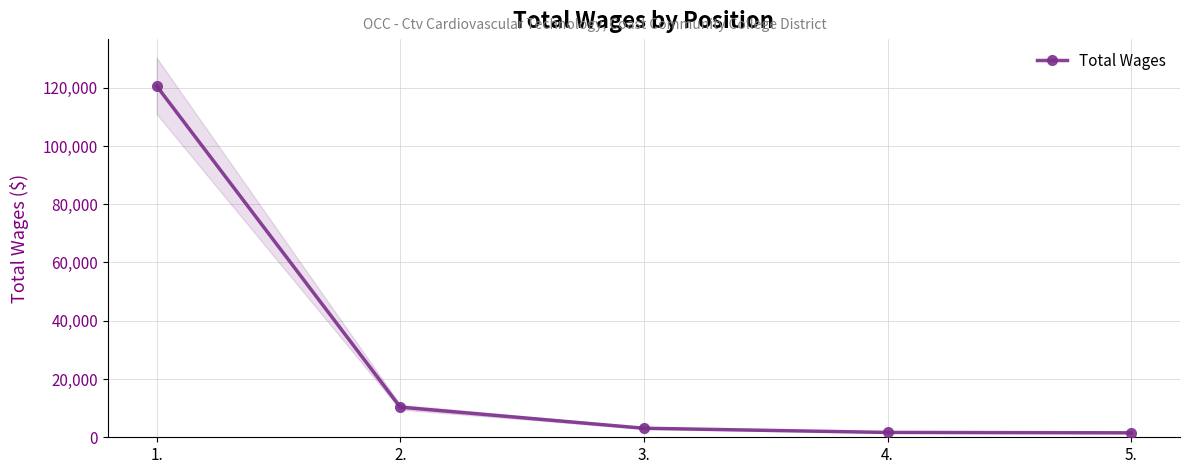

Reading left to right, transcribe all the data shown in this chart.

1.=120620	2.=10341	3.=3102	4.=1666	5.=1532